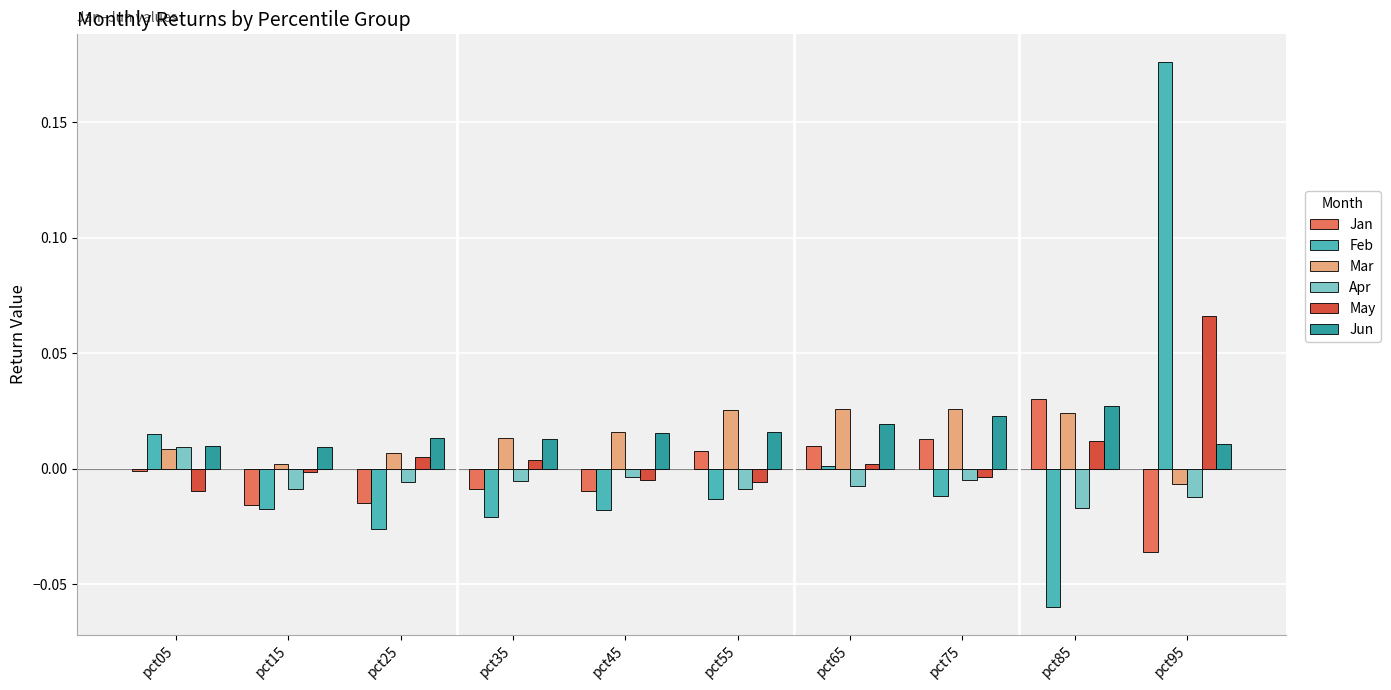

Between pct05 and pct35, which series saw the biggest shift?

Feb